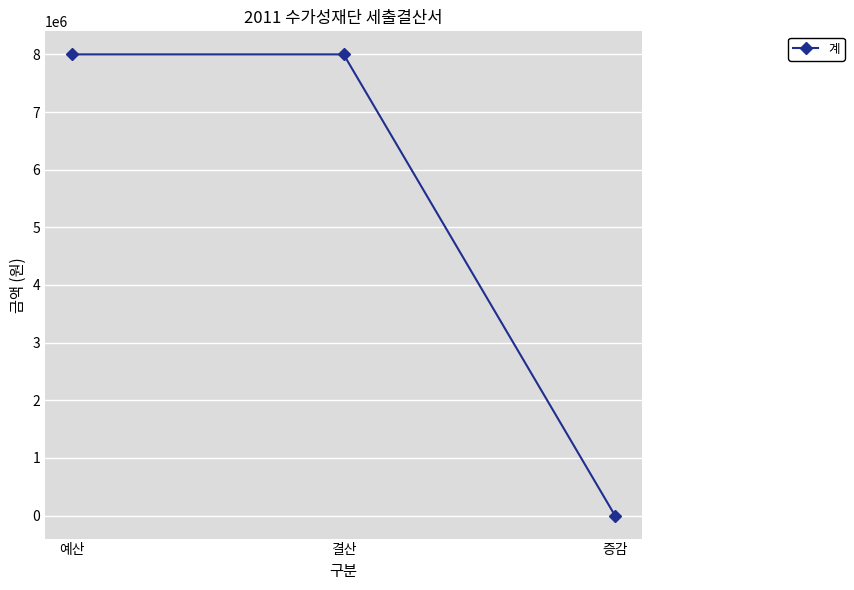

How many values are between 0 and 8000000?

3